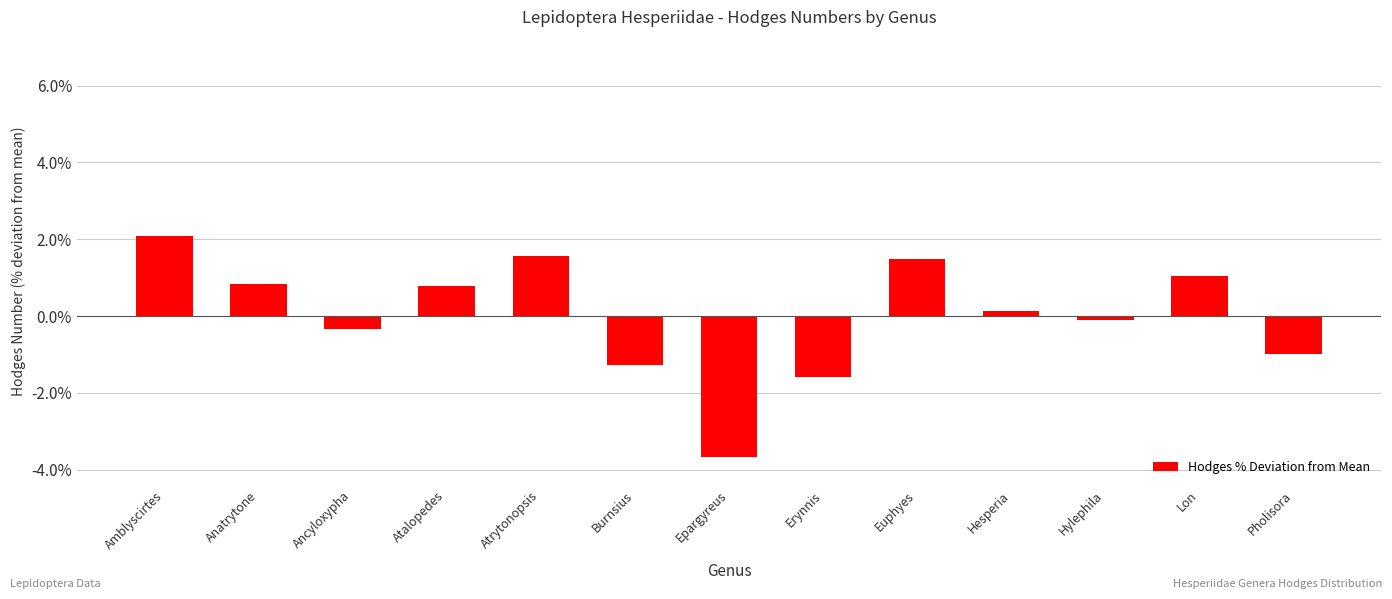

Is it true that the value at Euphyes is 1.5?

True